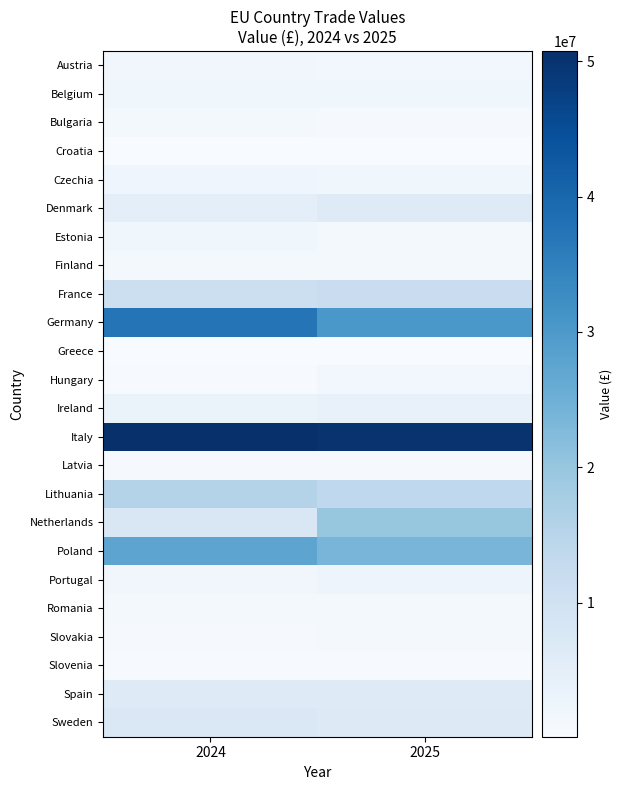

At which category is the sum across all series the highest?

2025